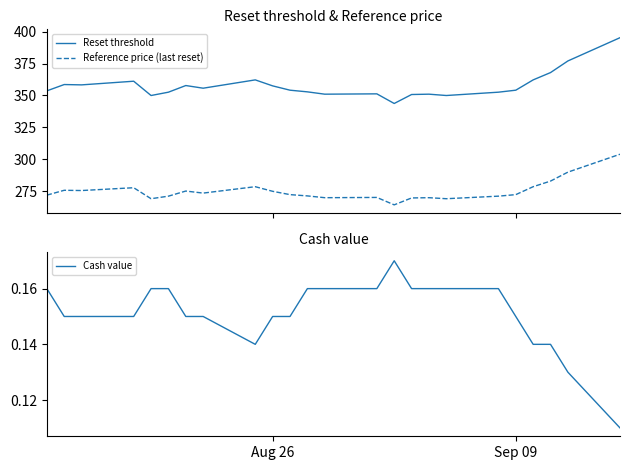

What is the lowest value of the Reference price (last reset) series?

264.4